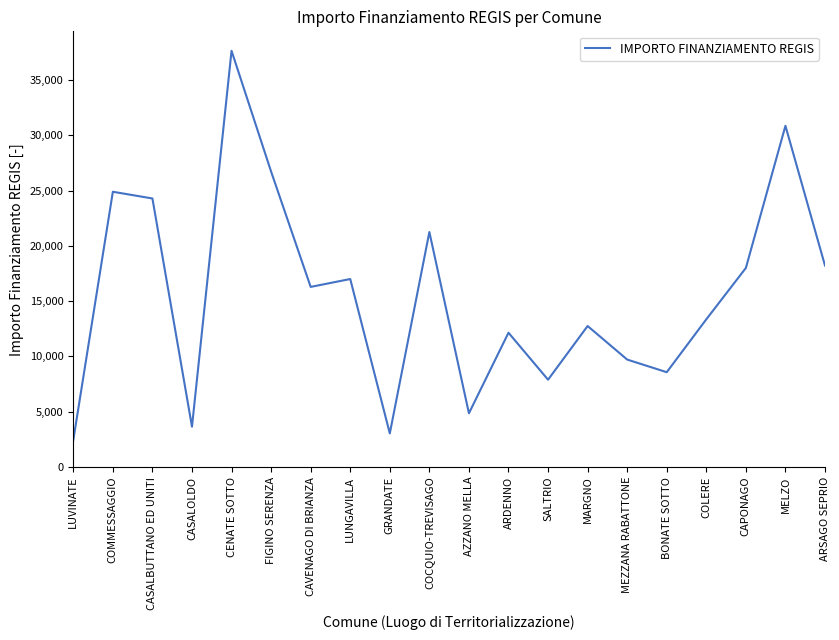

Read the value at MELZO, to the nearest 100.

30900